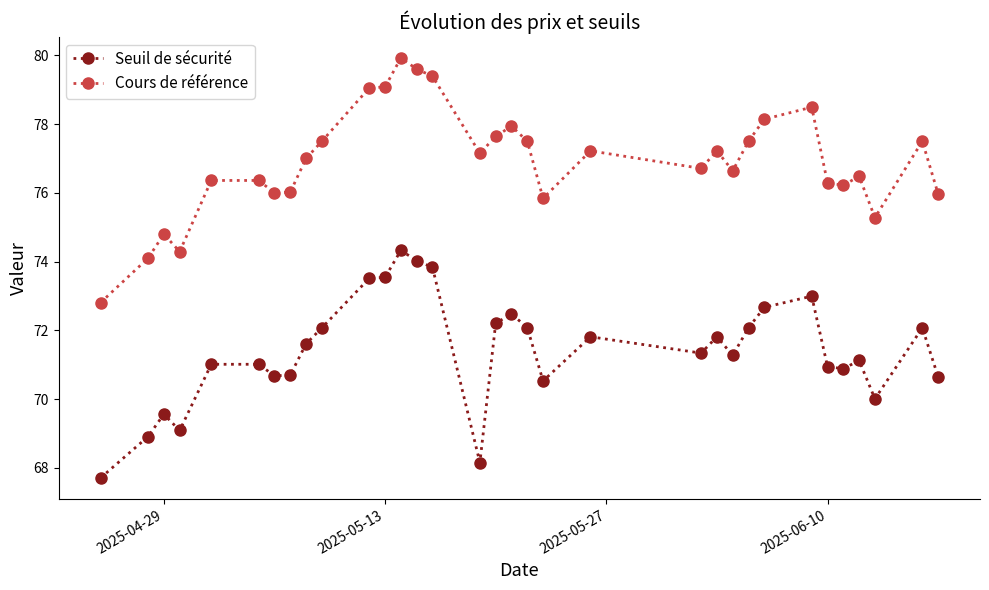

List the series in order of their peak value, lowest first.

Seuil de sécurité, Cours de référence